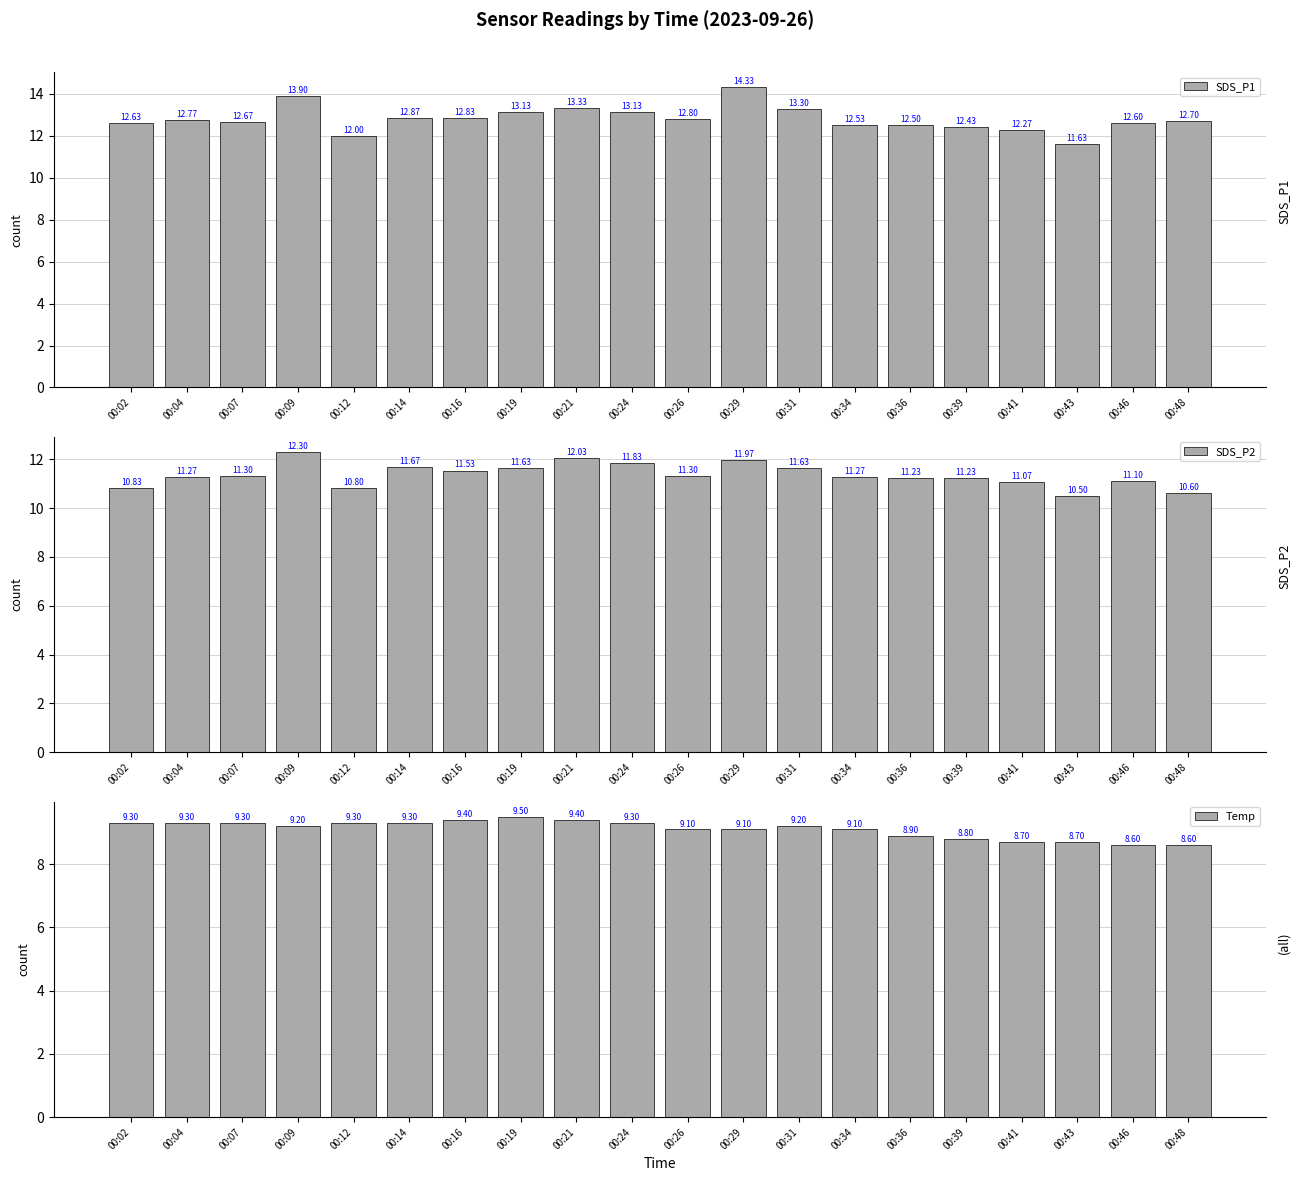

Which series has the largest total across all categories?

SDS_P1